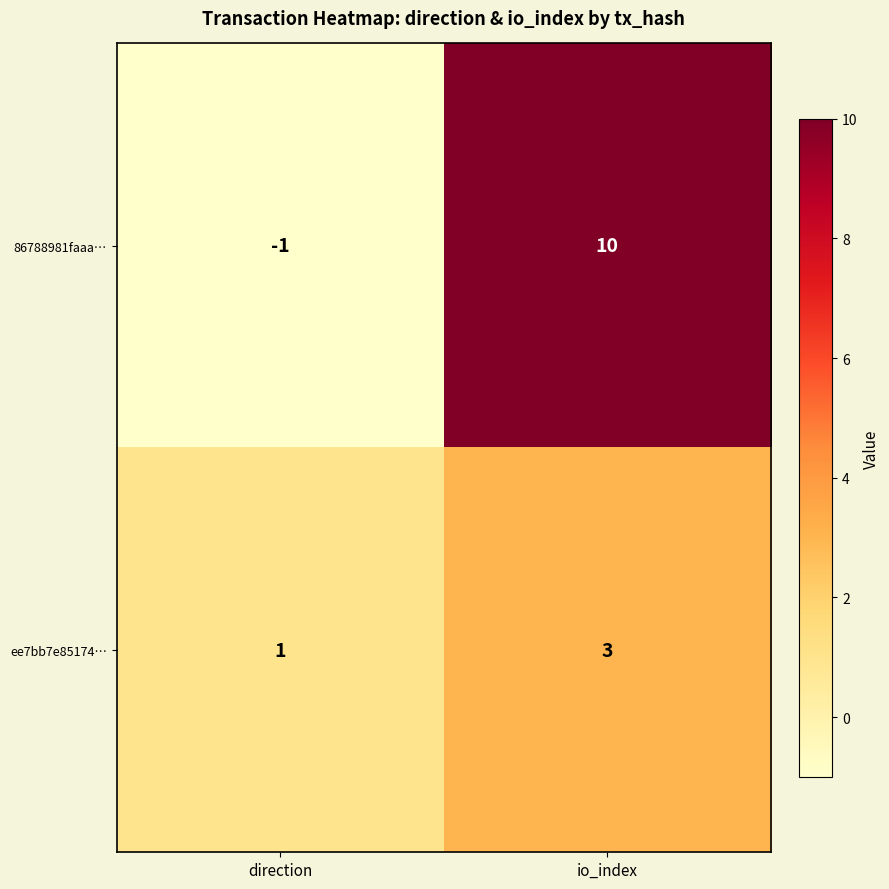

List the series in order of their peak value, highest first.

86788981faaa…, ee7bb7e85174…